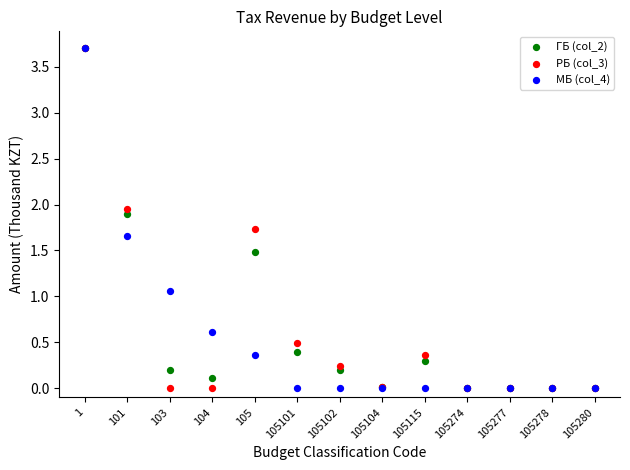

What are all the series names shown in the legend?

ГБ (col_2), РБ (col_3), МБ (col_4)